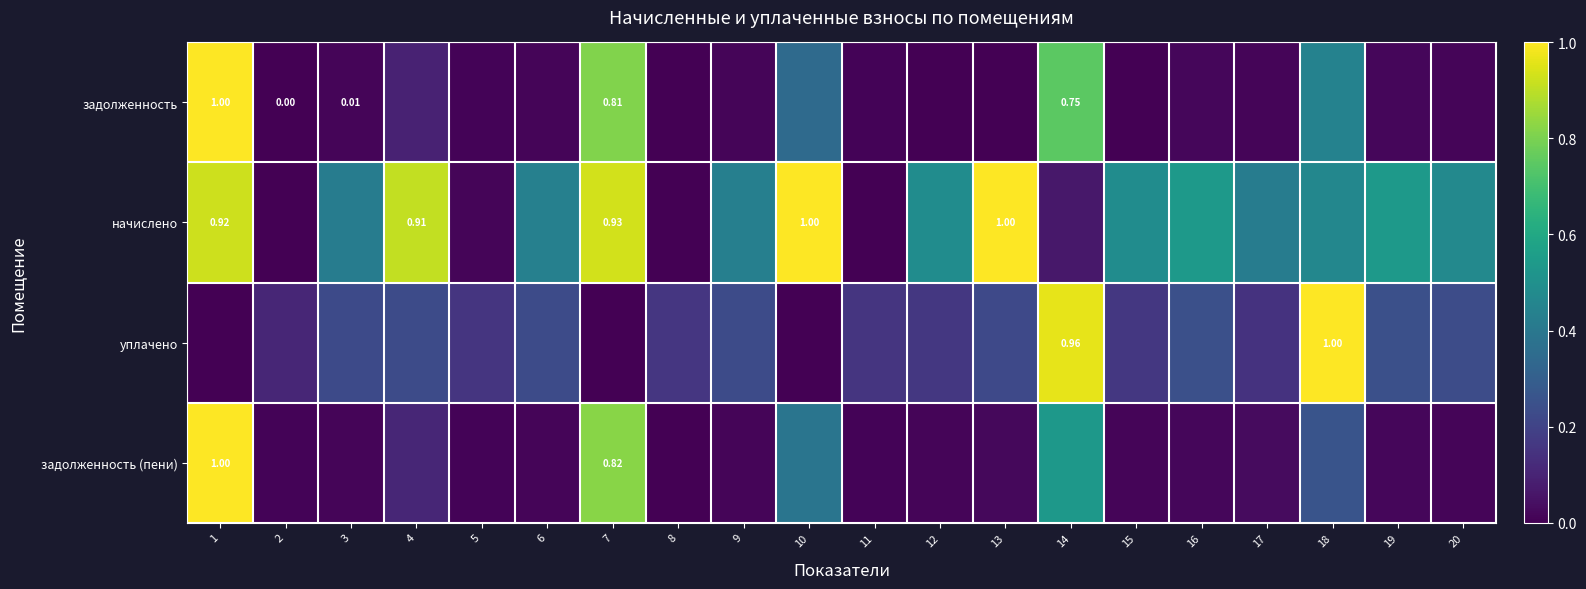

What is the spread (max minus min) of values at 3?

0.4